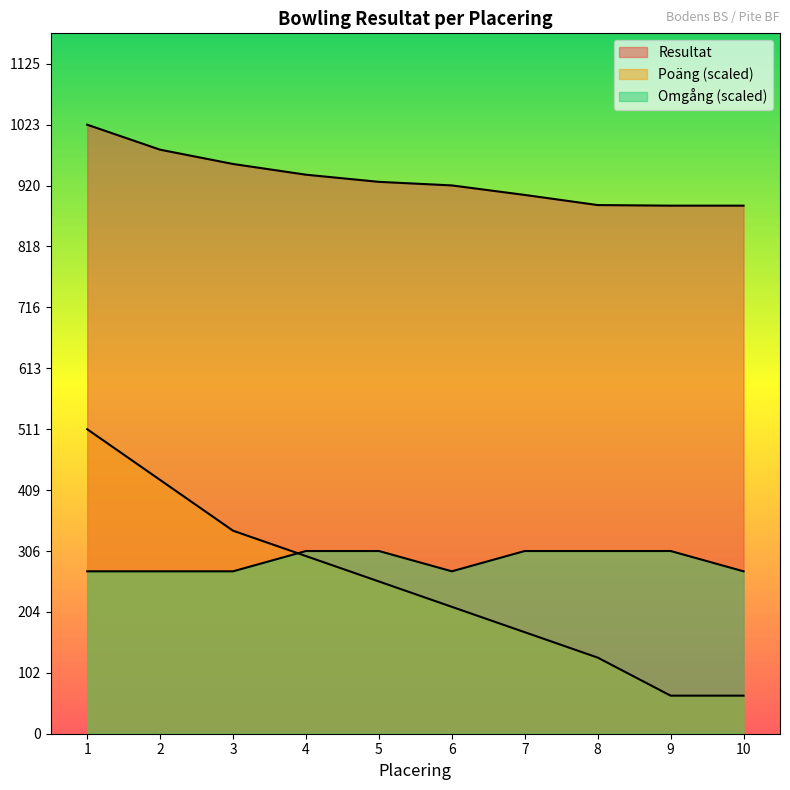

True or false: Poäng has more than 0 interior local peaks.

False